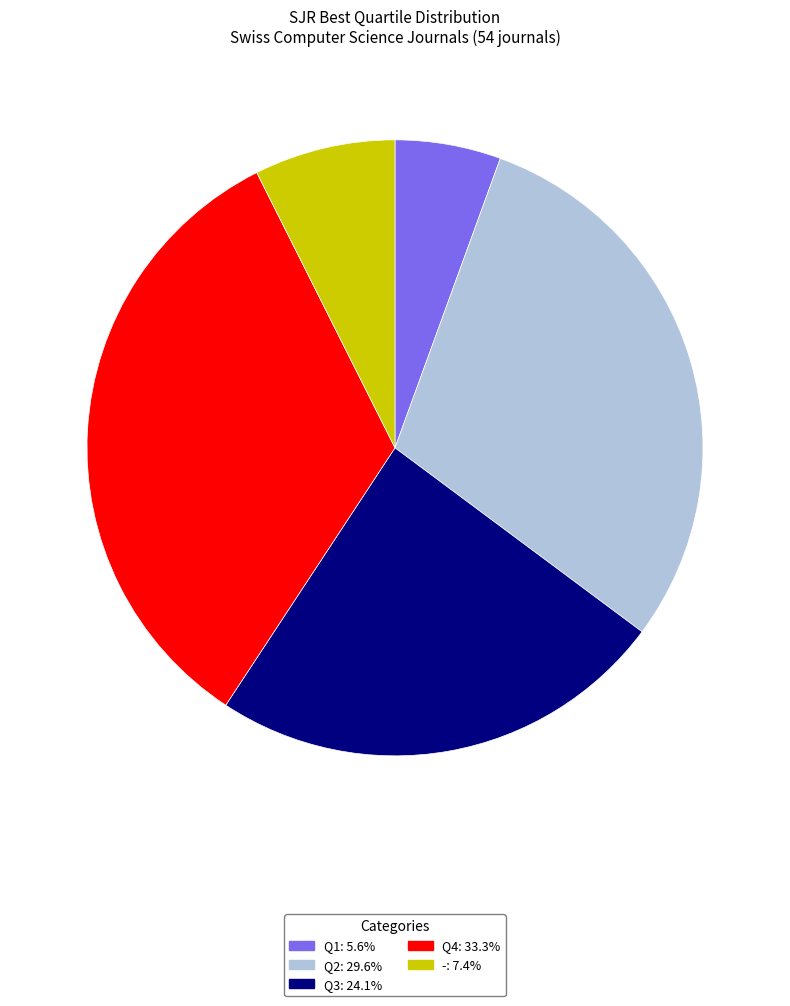

Do Q1 and Q2 together represent more than half of the pie?

No